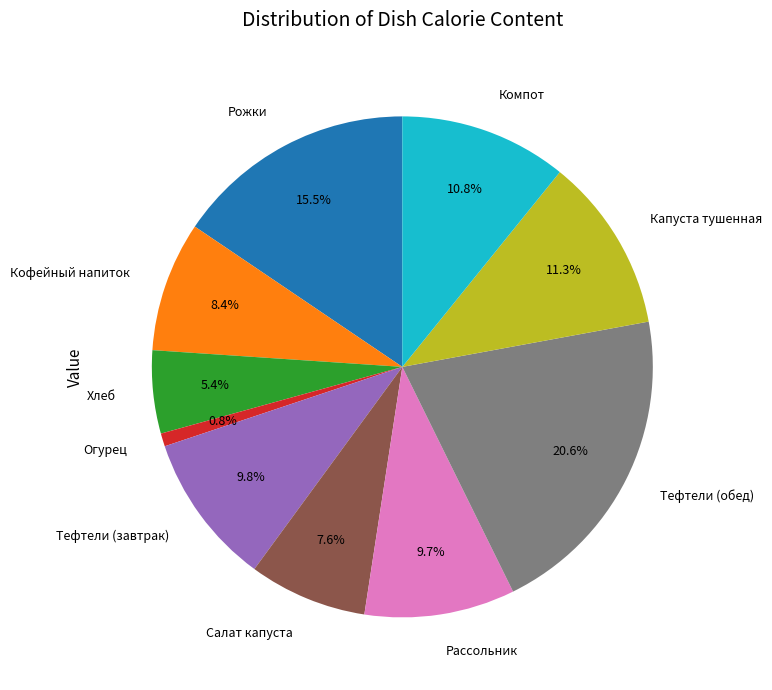

To the nearest percent, what is the difference between the Рассольник and Кофейный напиток slice percentages?

1%